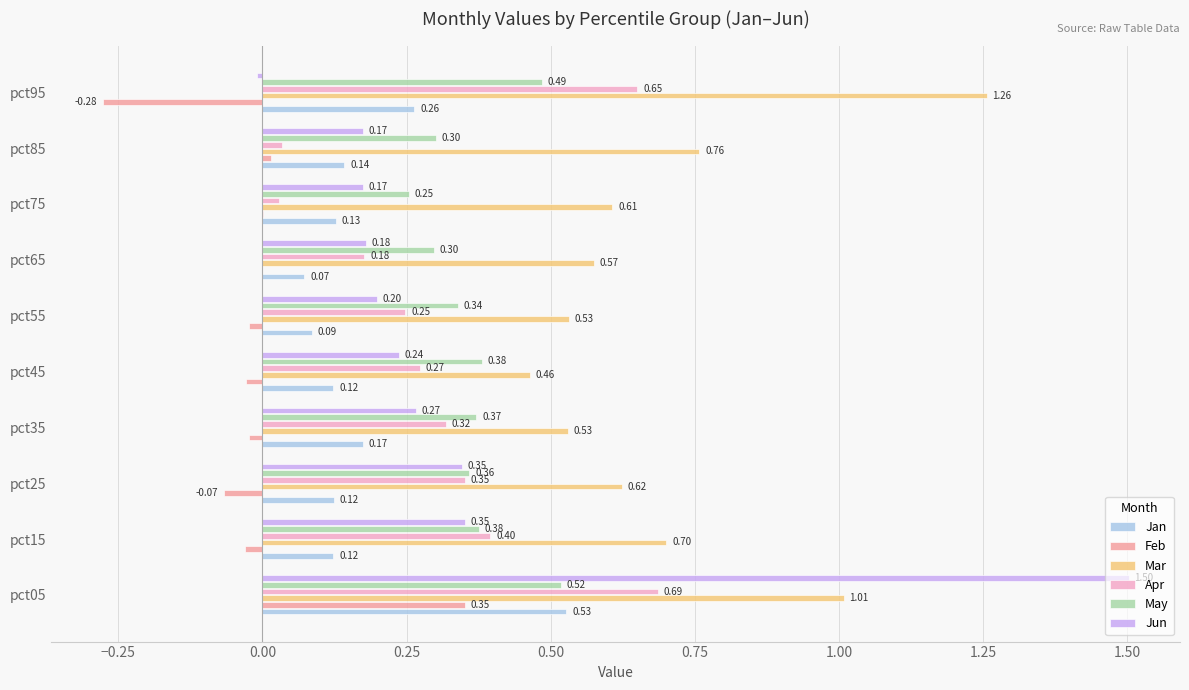

Between pct35 and pct55, which series saw the biggest shift?

Jan